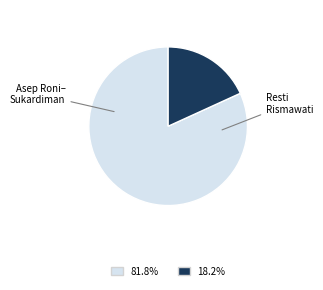

Is there a majority slice in this chart?

Yes